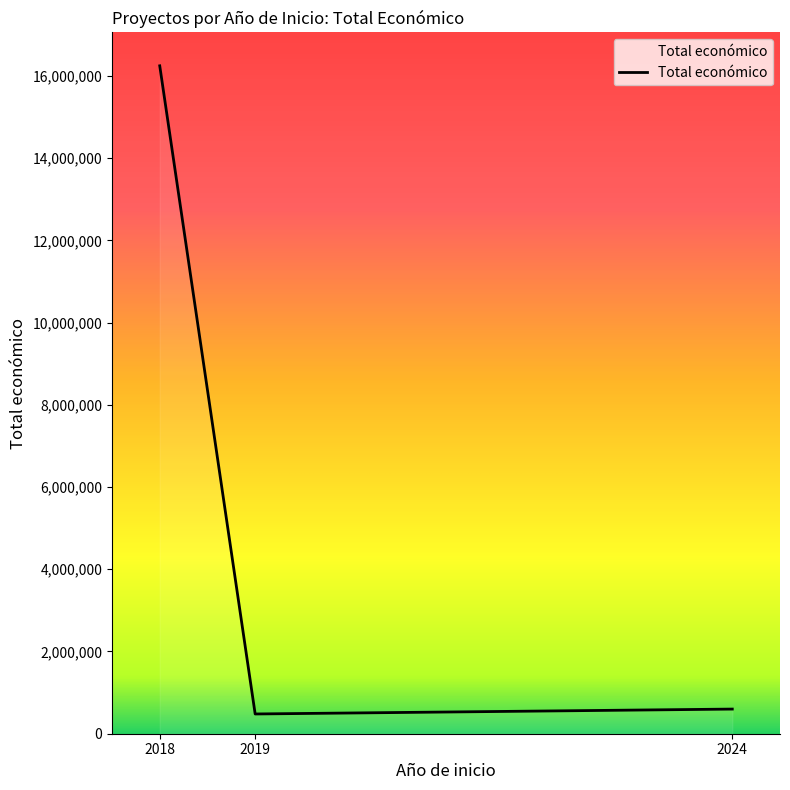

What is the change in value from 2018 to 2024?

-15645753